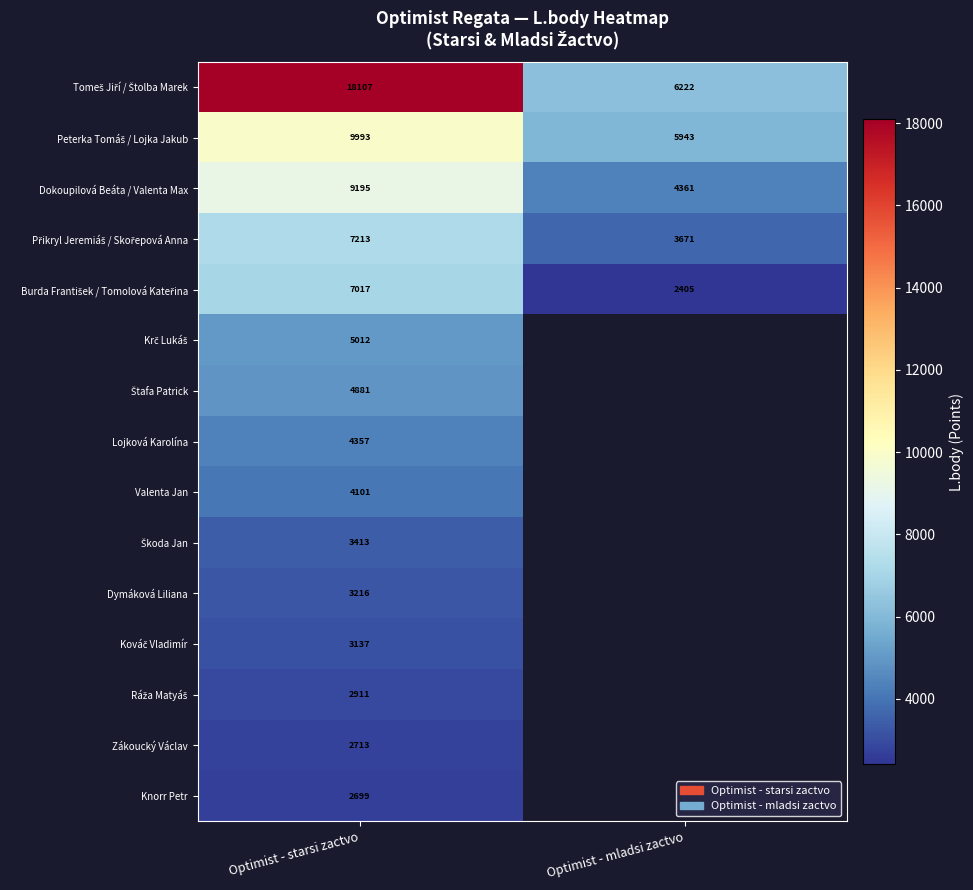

List the labels in order of Dokoupilová Beáta / Valenta Max value, largest first.

Optimist - starsi zactvo, Optimist - mladsi zactvo